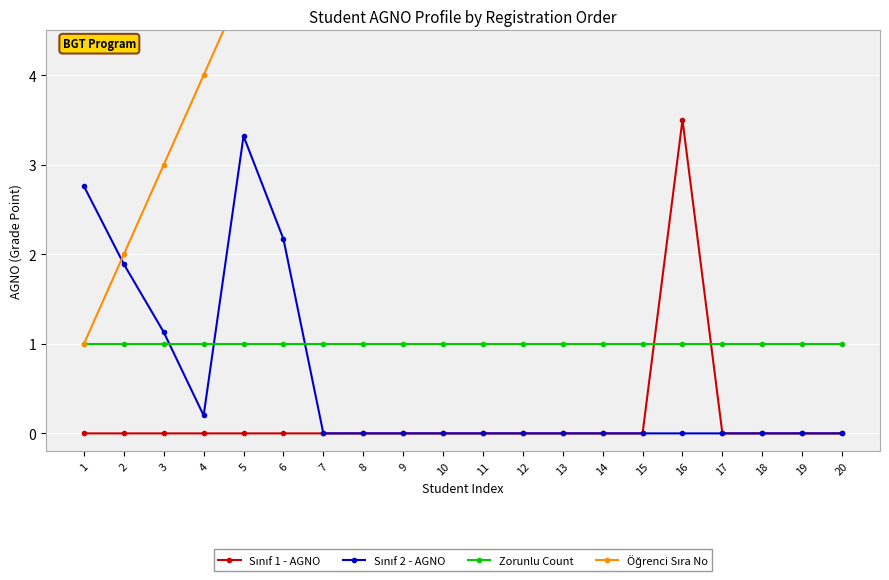

Is the value of Sınıf 2 - AGNO at 10 greater than the value of Öğrenci Sıra No at 15?

No